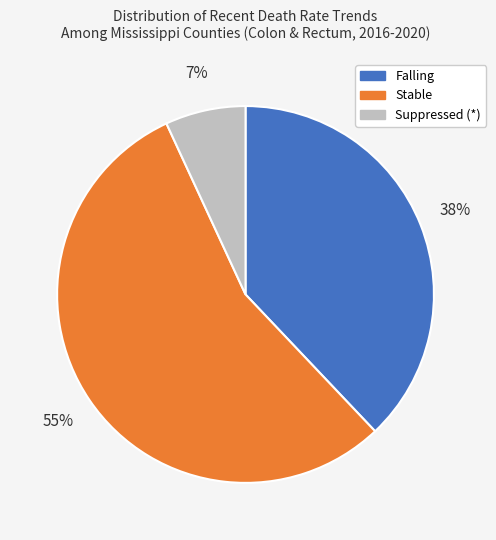

To the nearest percent, what is the average slice percentage?

33%